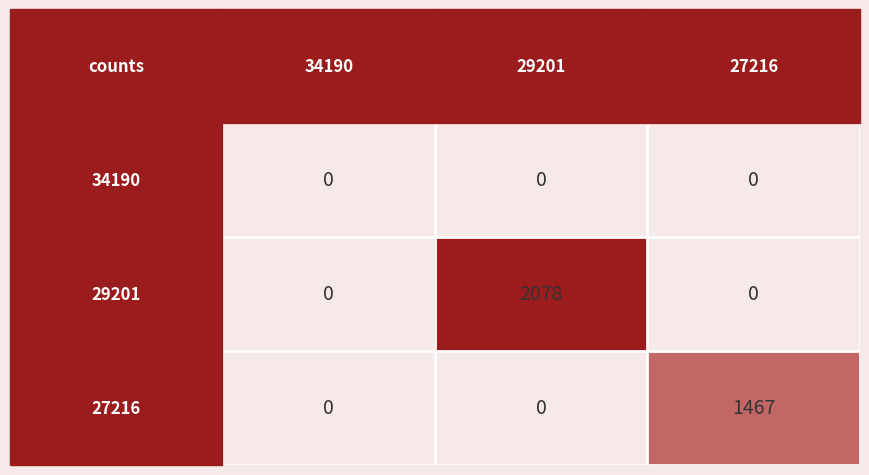

What is the maximum value shown in the chart?

2078